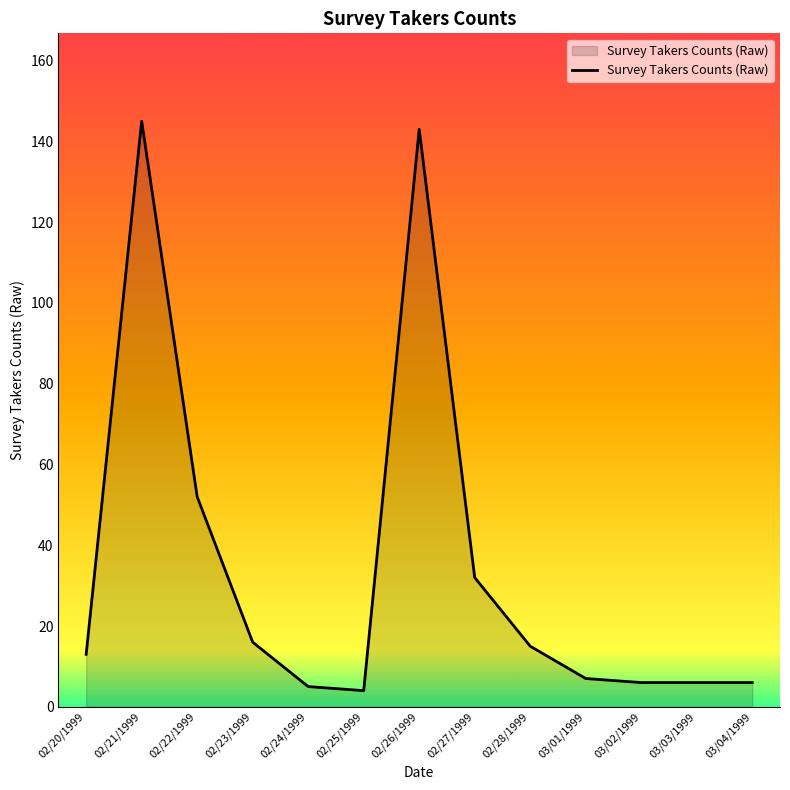

What is the minimum value shown in the chart?

4